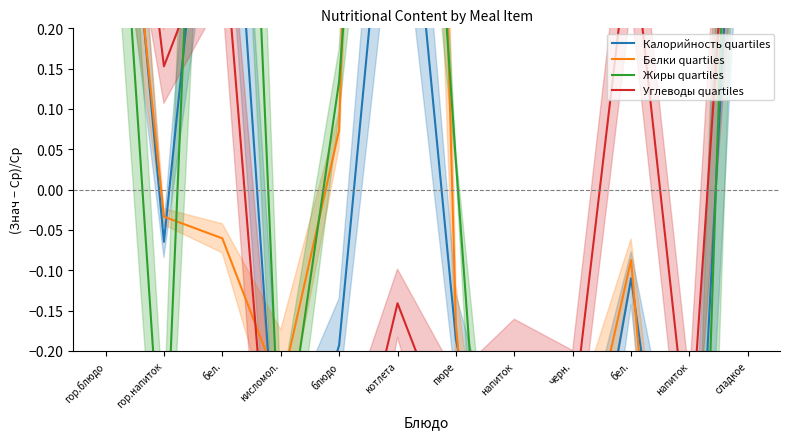

What is the minimum value shown in the chart?

-1.0